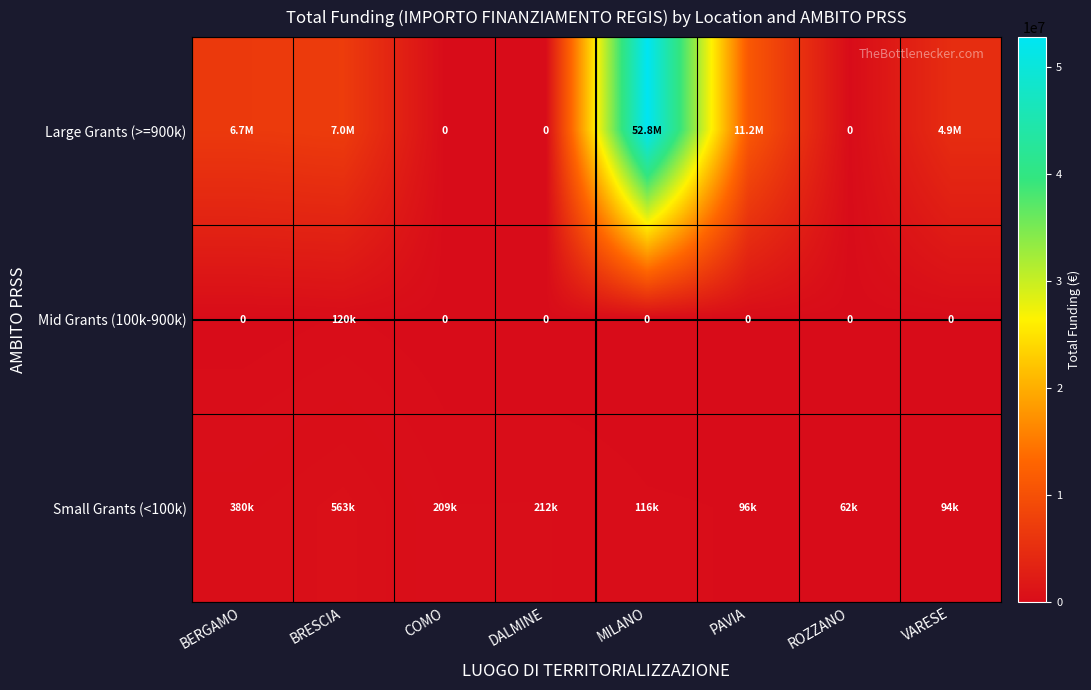

Is it true that Small Grants (<100k) equals 115820.6 at MILANO?

True